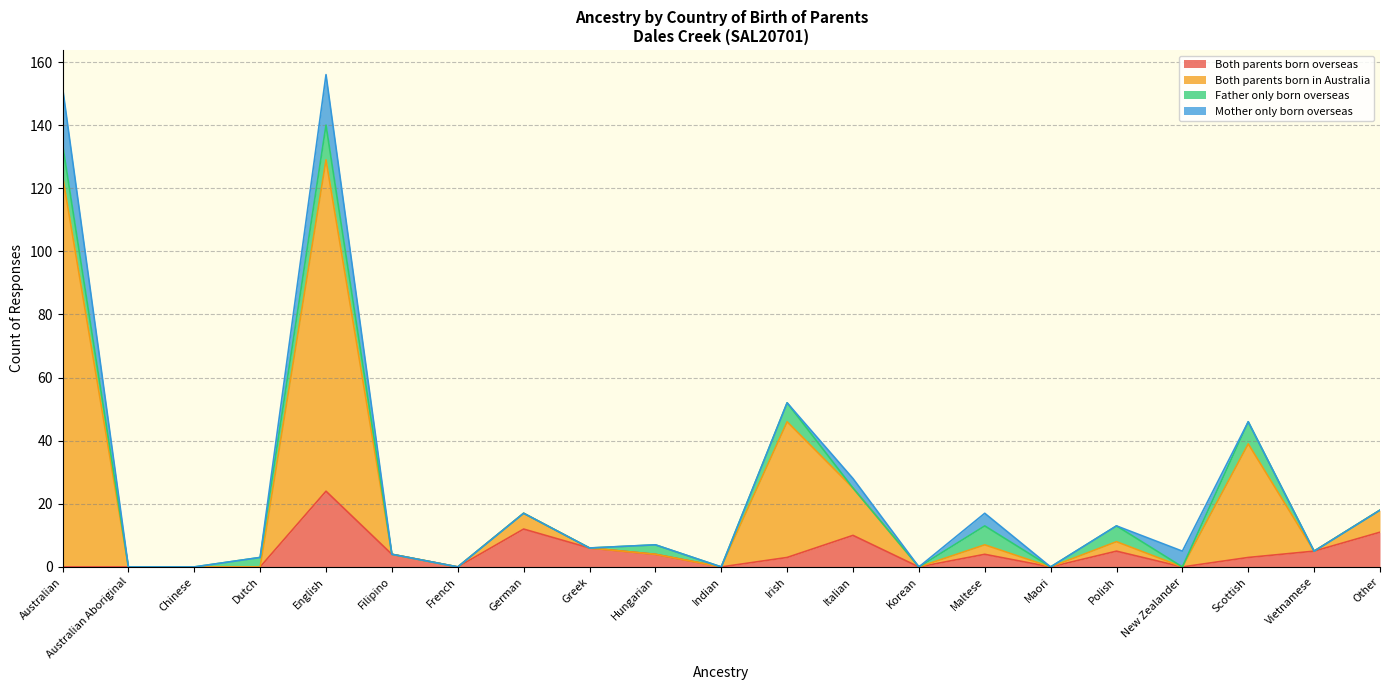

Is it true that Both parents born overseas equals 11 at Other?

True